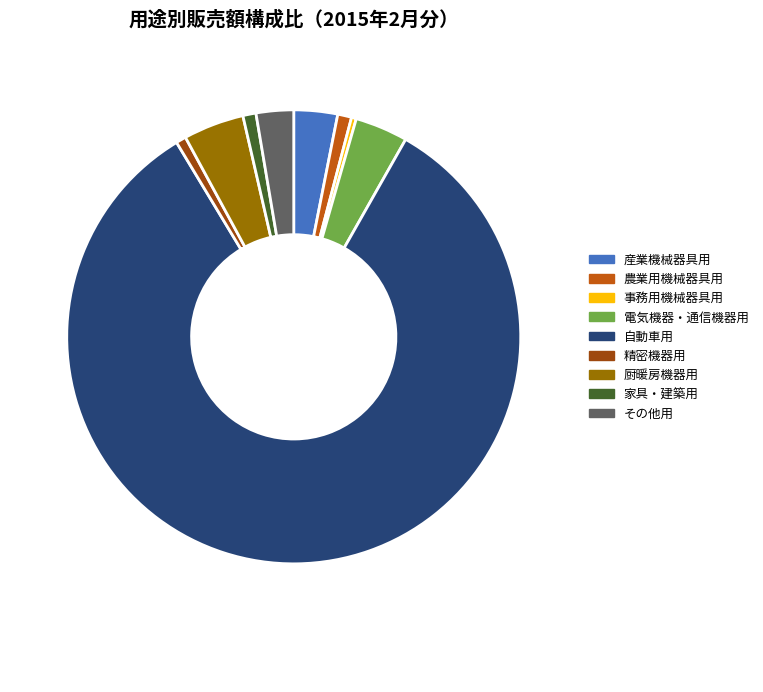

What is the majority slice?

自動車用